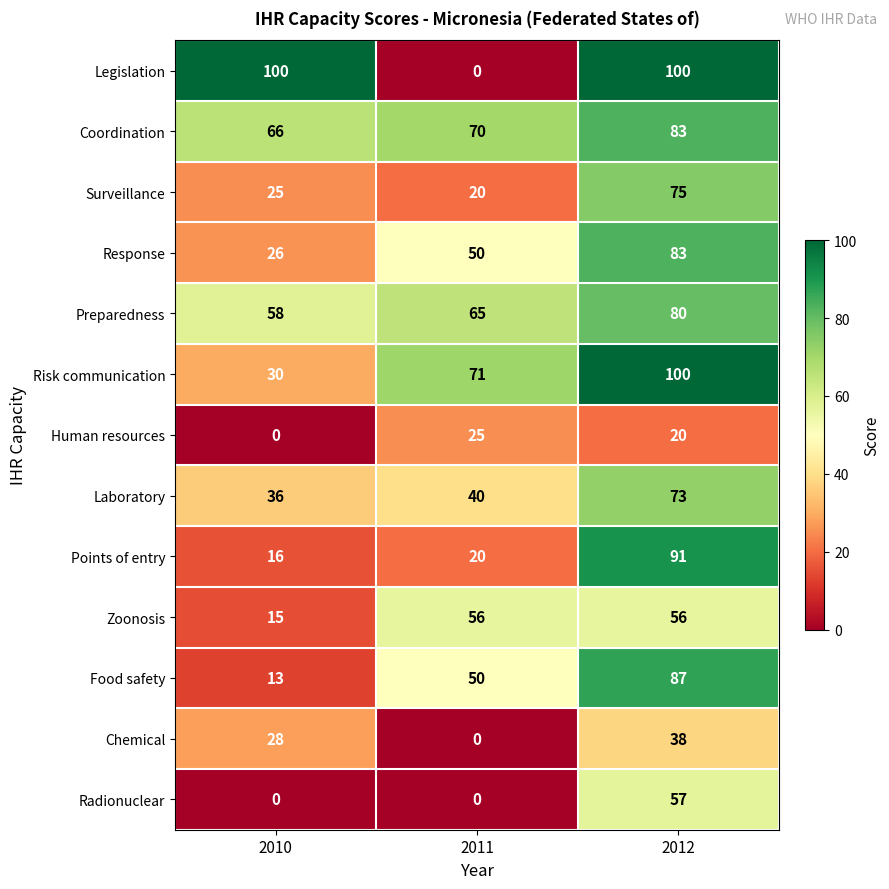

How many series are shown in this chart?

13